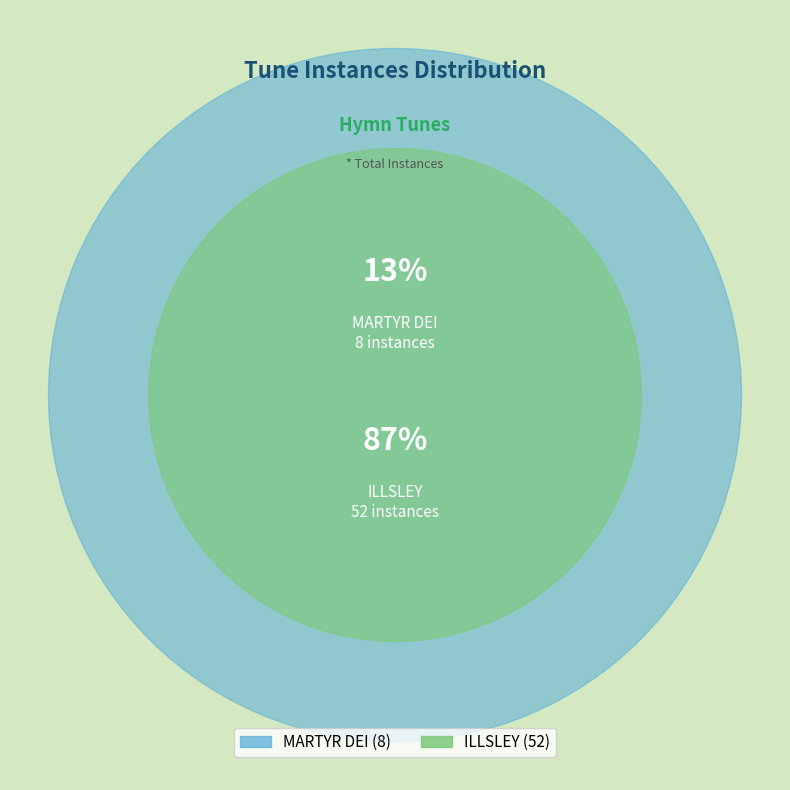

To the nearest percent, what portion does MARTYR DEI represent?

13%